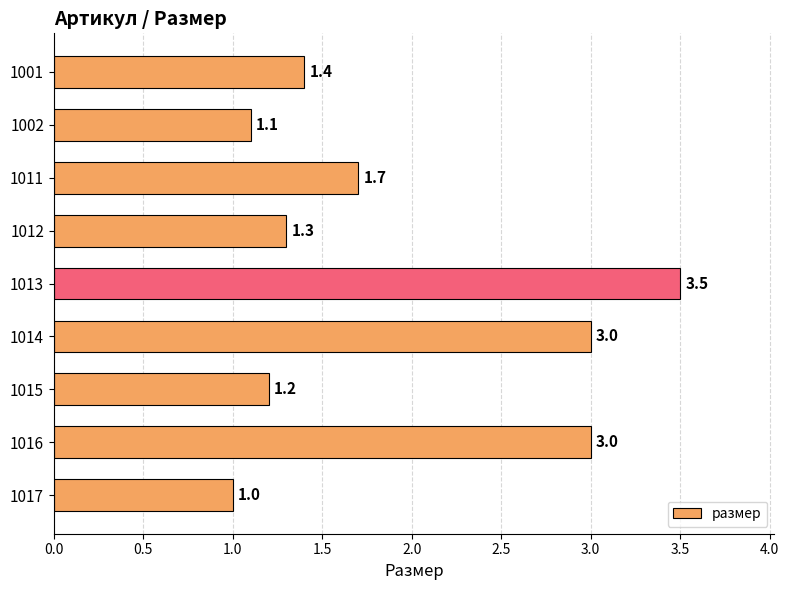

The chart shows a value of 2.6 at 1011. True or false?

False